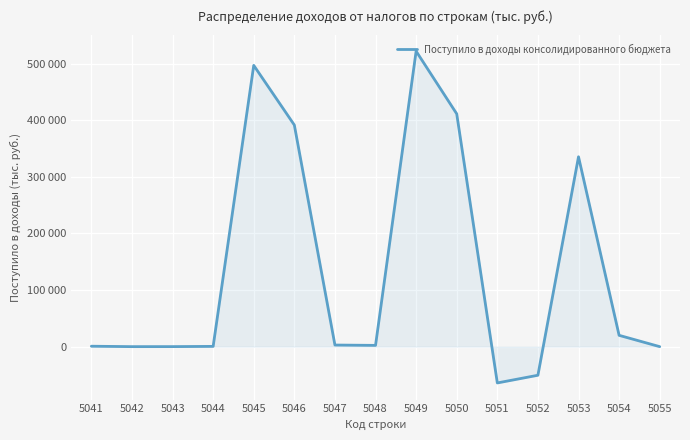

Does the chart have visible grid lines?

Yes